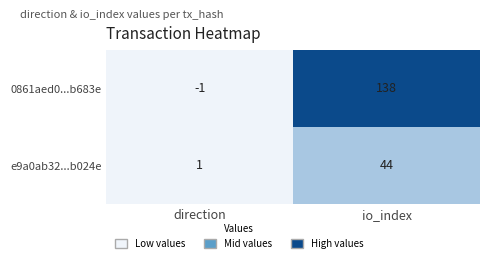

Which series has the widest spread of values?

0861aed0...b683e